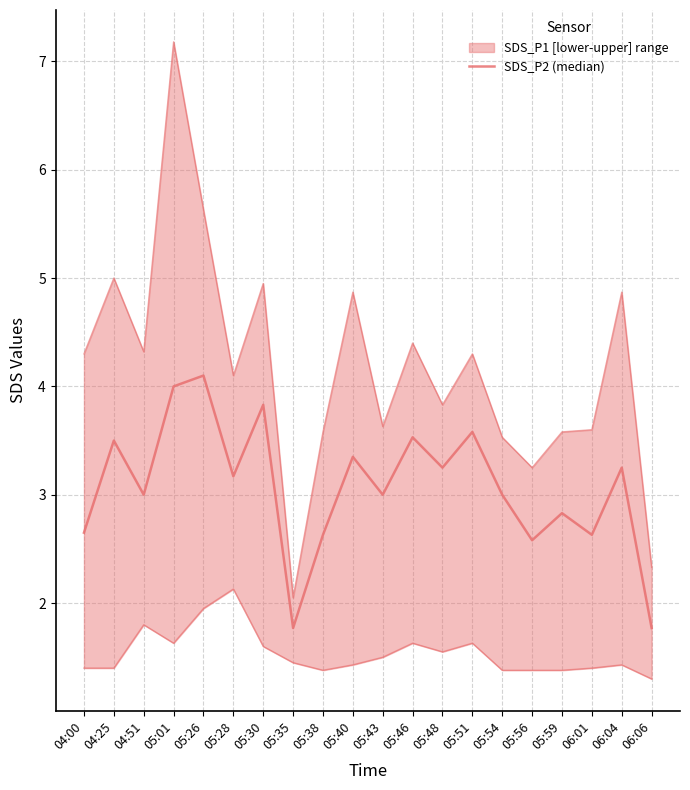

Is it true that the value at 05:51 is 0.8?

False